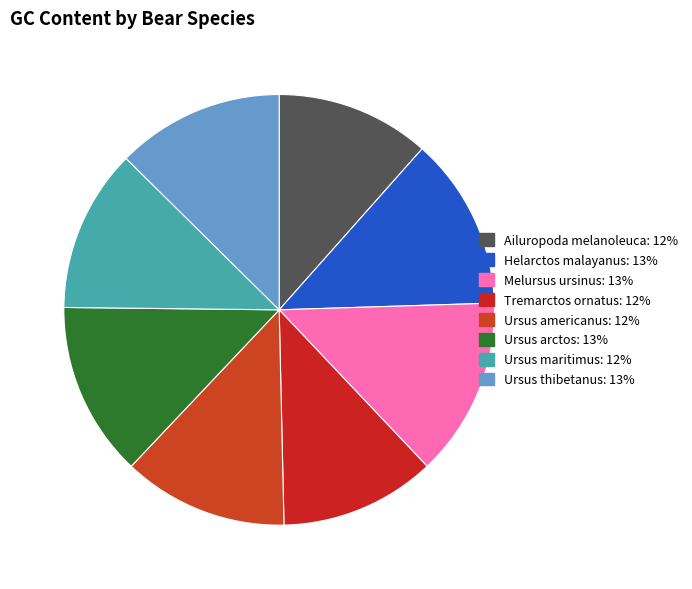

Count the number of slices in the pie.

8